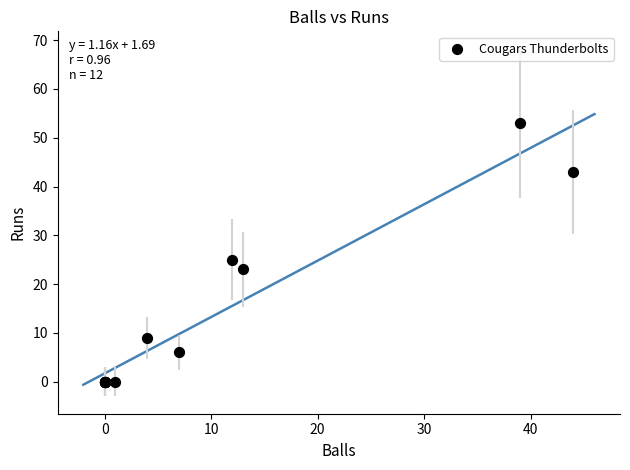

What Y value in the scatter plot is closest to 26?

25